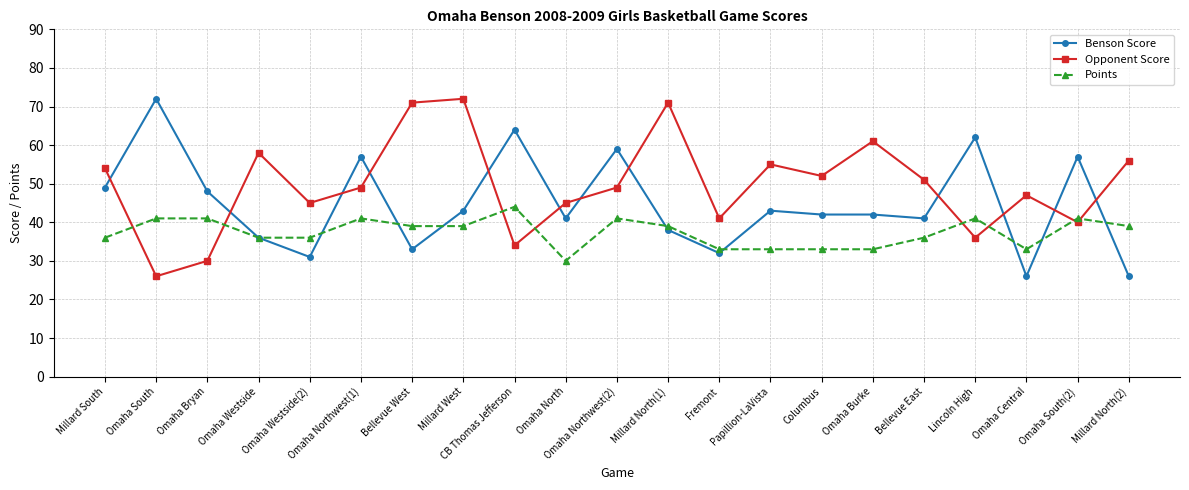

Reading left to right, transcribe all the data shown in this chart.

Benson Score: 49	72	48	36	31	57	33	43	64	41	59	38	32	43	42	42	41	62	26	57	26
Opponent Score: 54	26	30	58	45	49	71	72	34	45	49	71	41	55	52	61	51	36	47	40	56
Points: 36	41	41	36	36	41	39	39	44	30	41	39	33	33	33	33	36	41	33	41	39